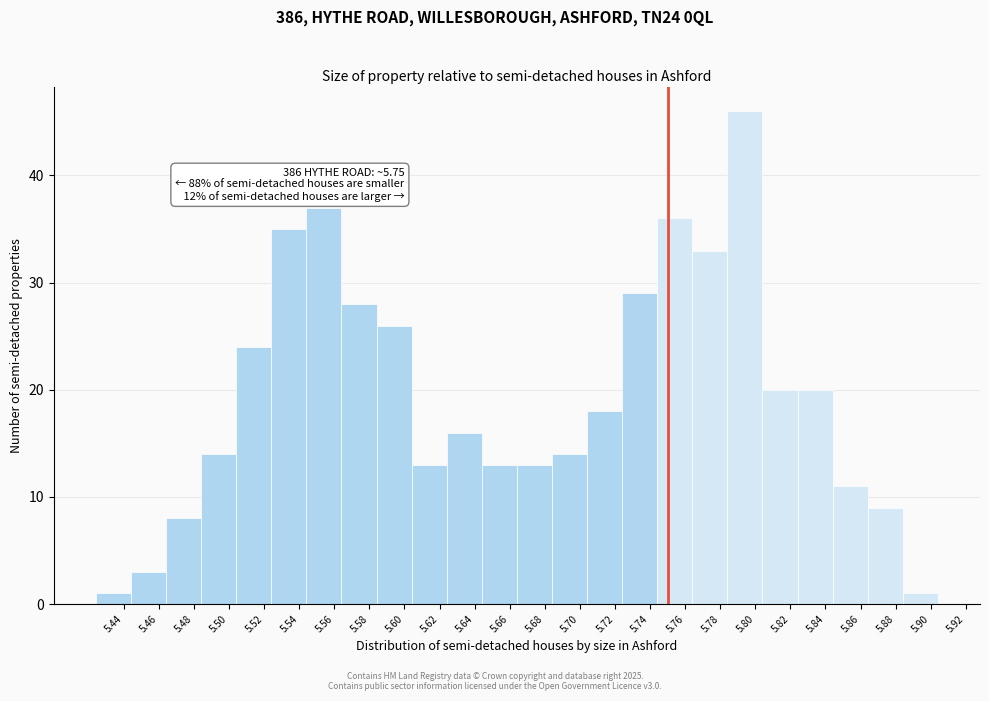

Which range on the x-axis has the tallest bar?

5.784 to 5.804